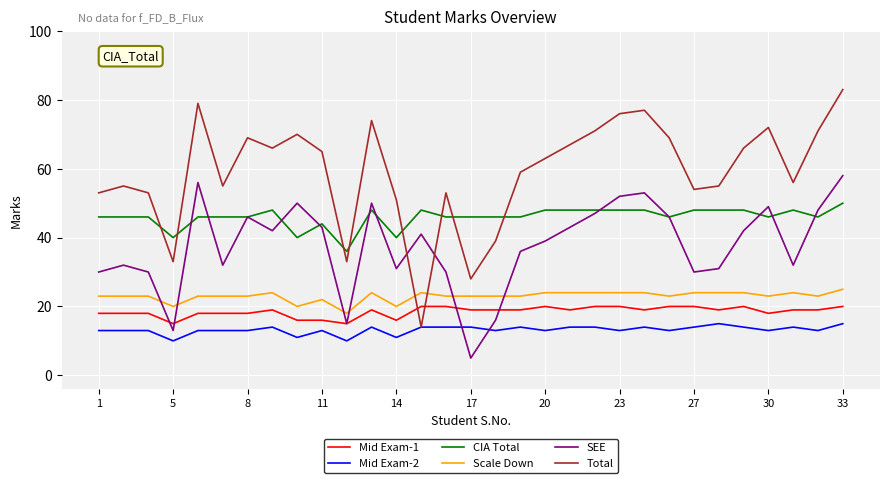

Which series has the widest spread of values?

Total